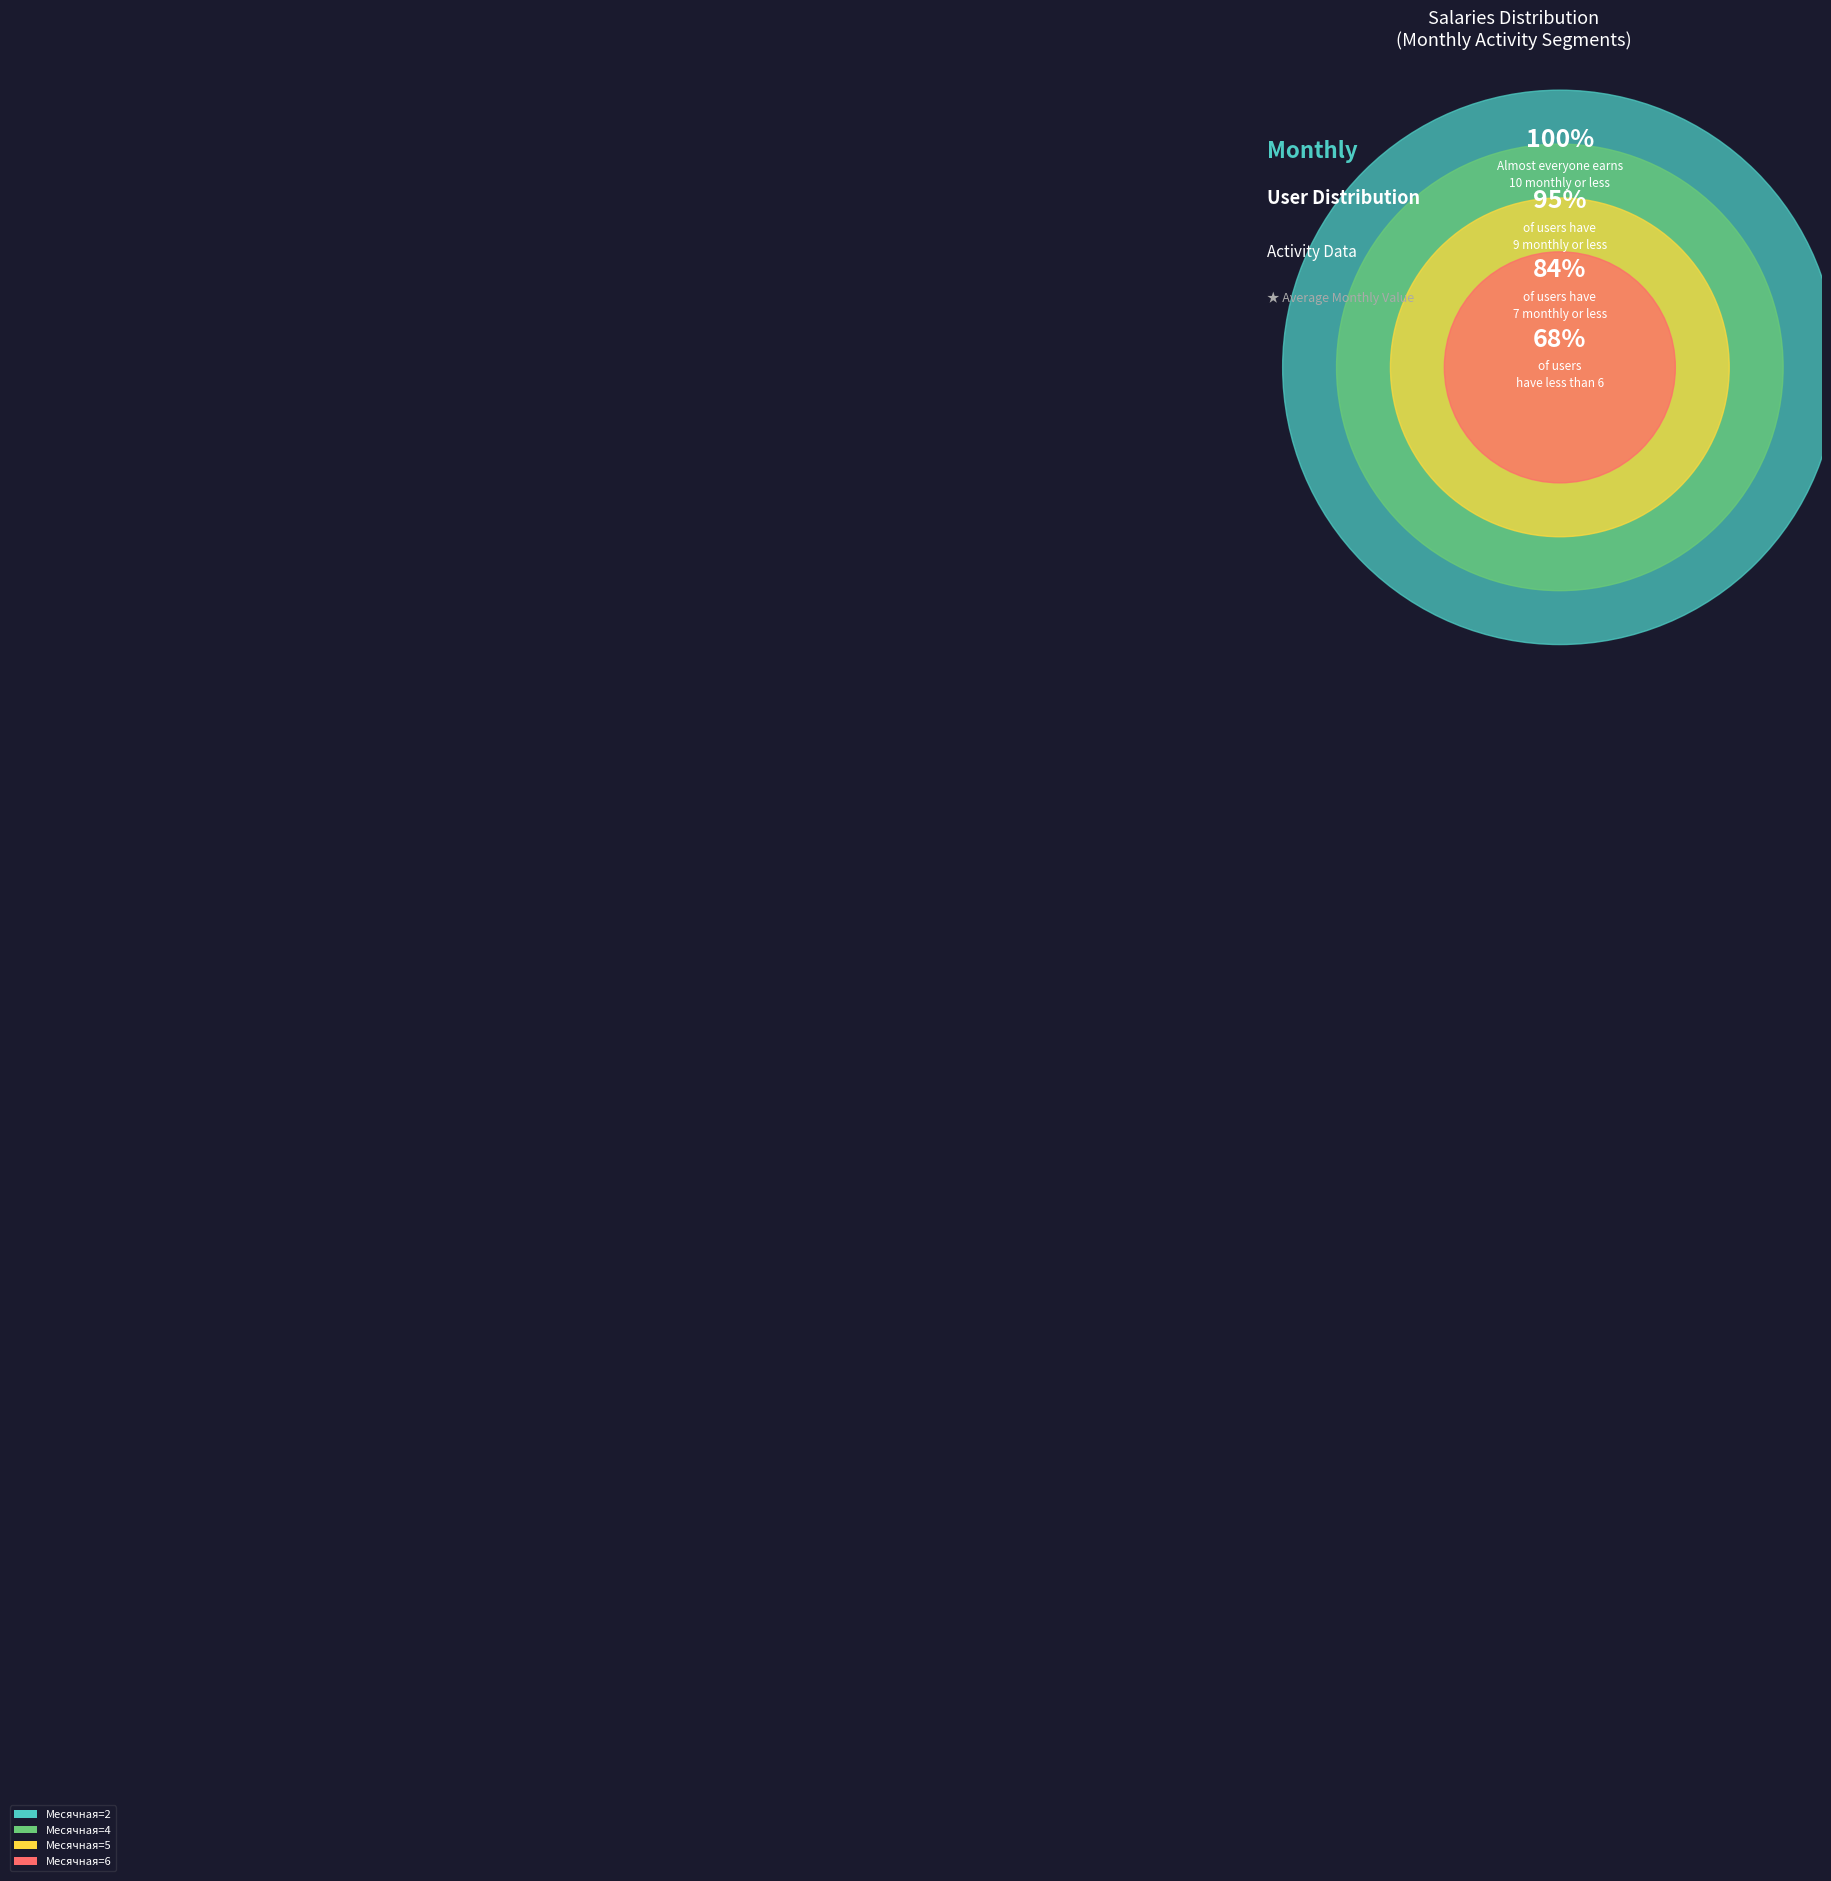

To the nearest percent, what percentage of the pie is 9?

5%